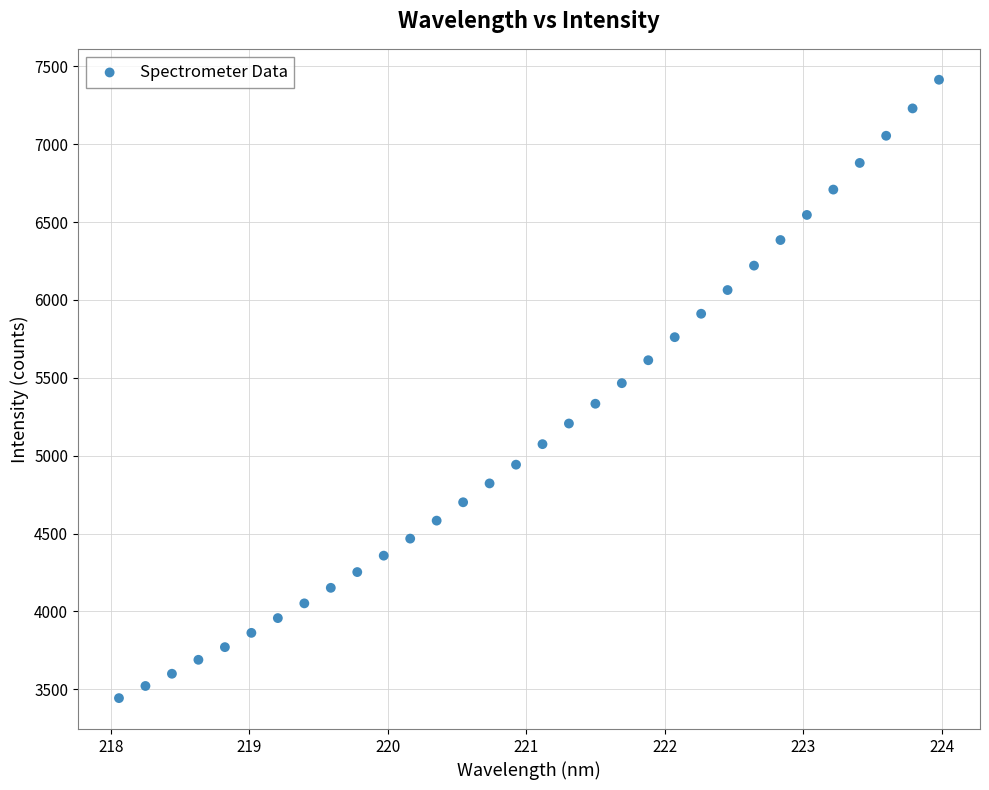

What is the range of Y values (max minus min)?

3969.5